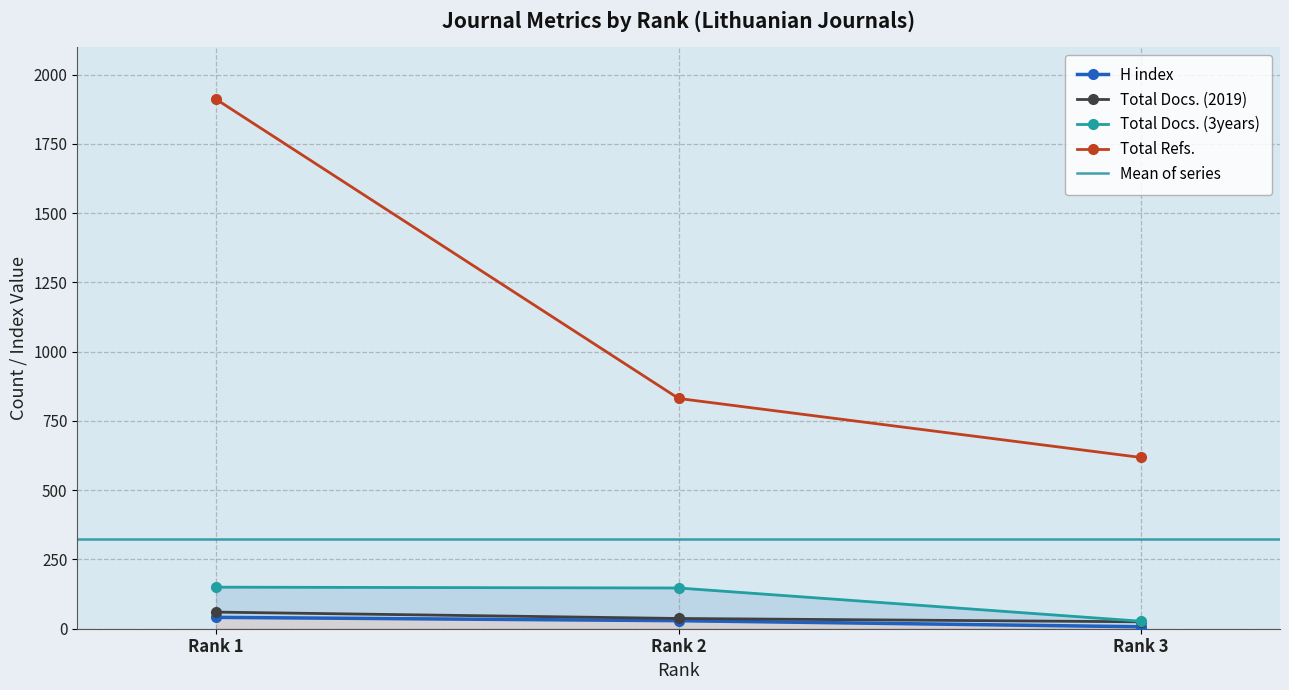

Reading left to right, transcribe all the data shown in this chart.

H index: 41	29	7
Total Docs. (2019): 60	37	25
Total Docs. (3years): 150	147	27
Total Refs.: 1911	831	618